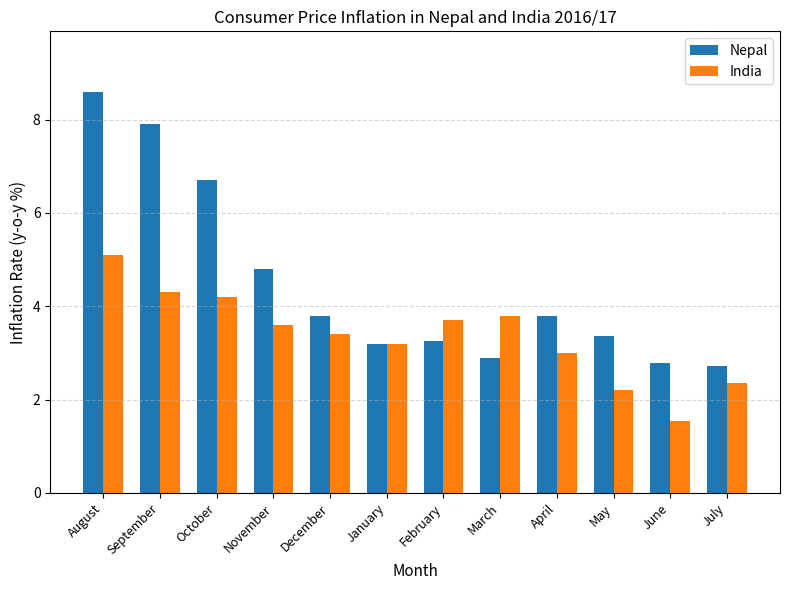

How many bars are there in each group?

2